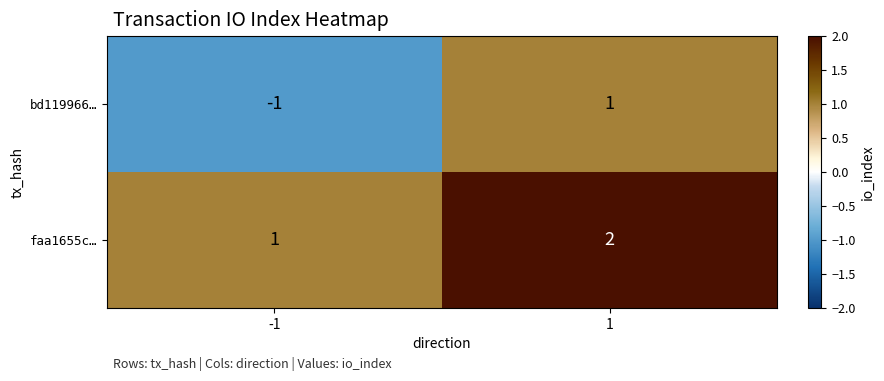

Which series has the largest total across all categories?

faa1655c…